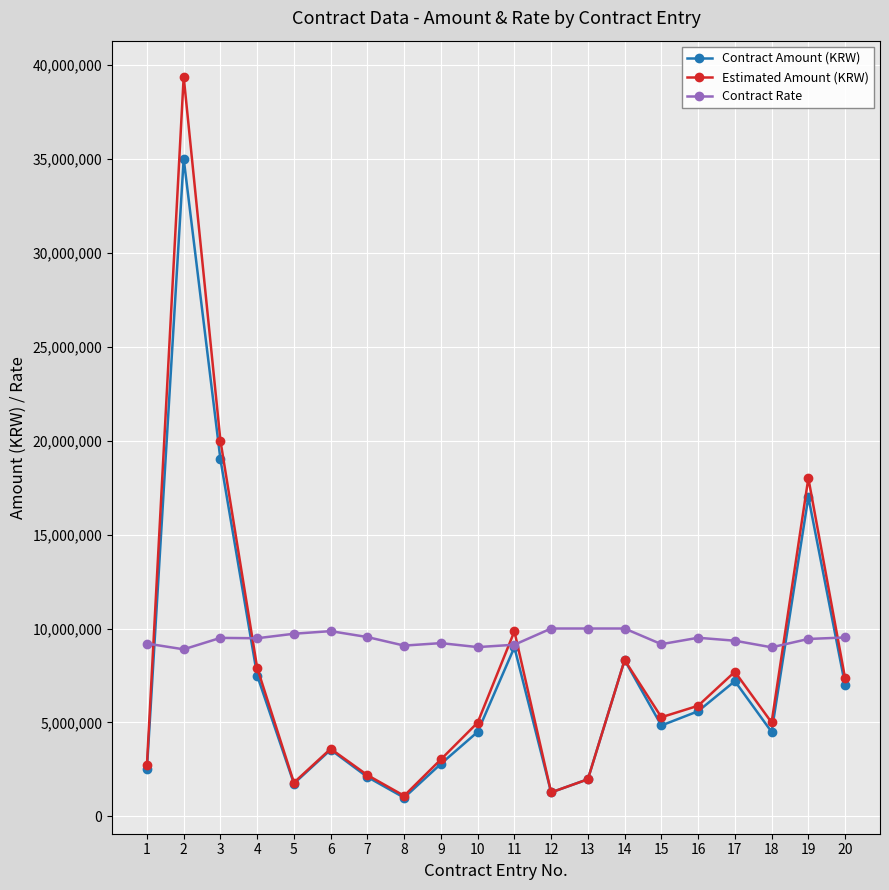

How many interior local peaks does the Estimated Amount (KRW) series have?

6